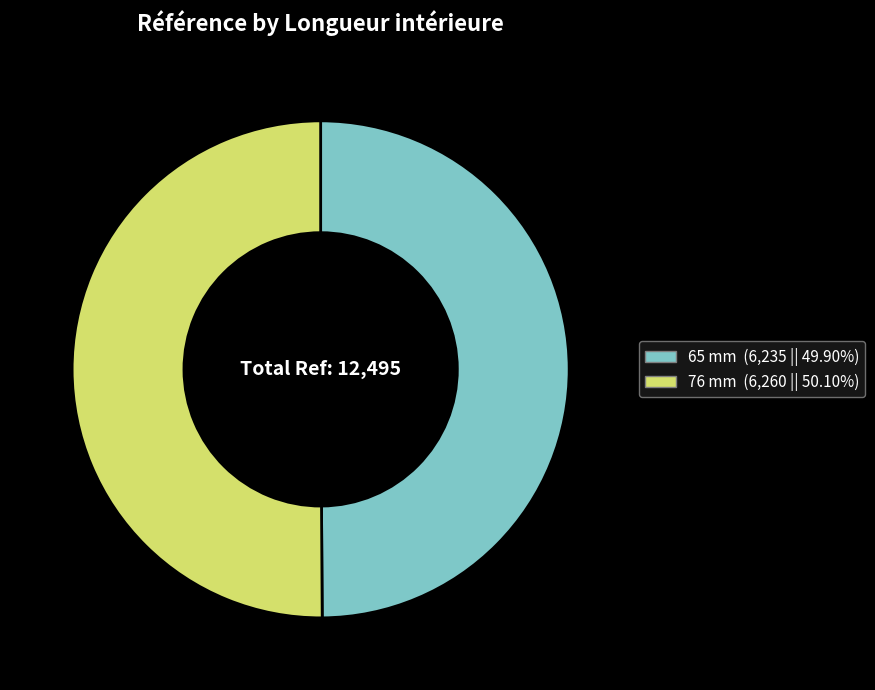

The 65 mm slice represents 58% of the pie. True or false?

False